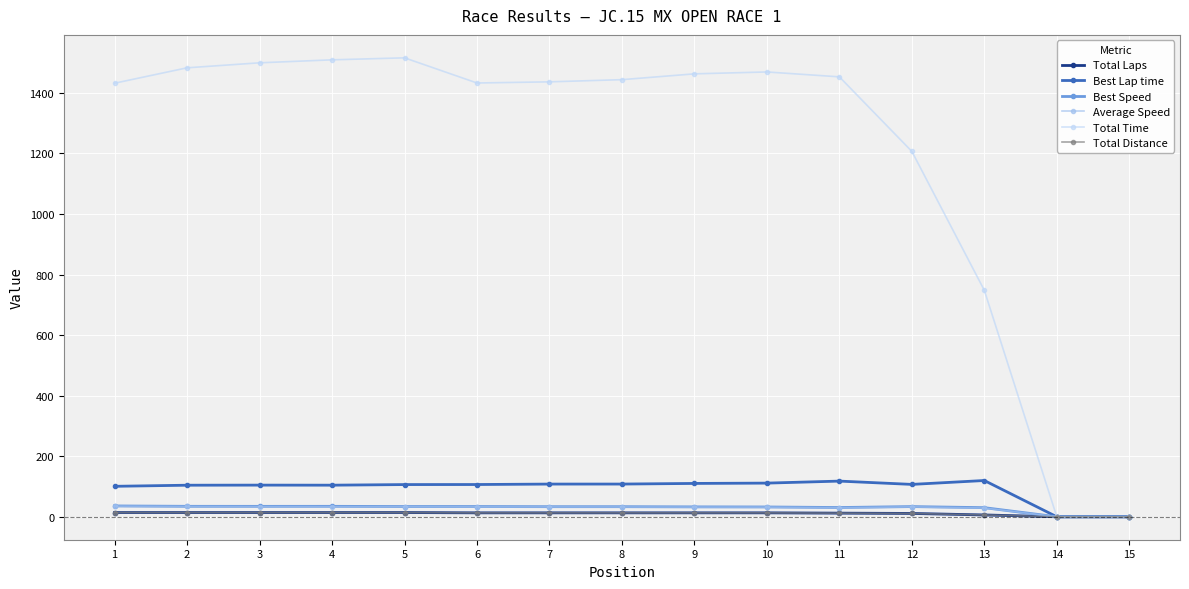

At 12, list the series in order from smallest to largest.

Total Laps, Total Distance, Average Speed, Best Speed, Best Lap time, Total Time